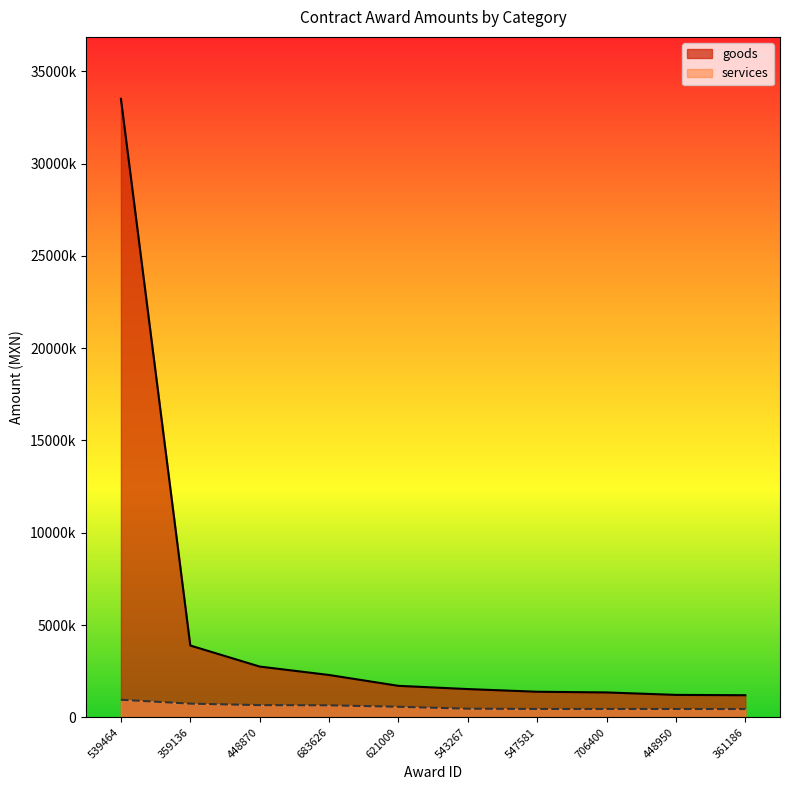

True or false: services has a value of 698260.6 at 706400.

False